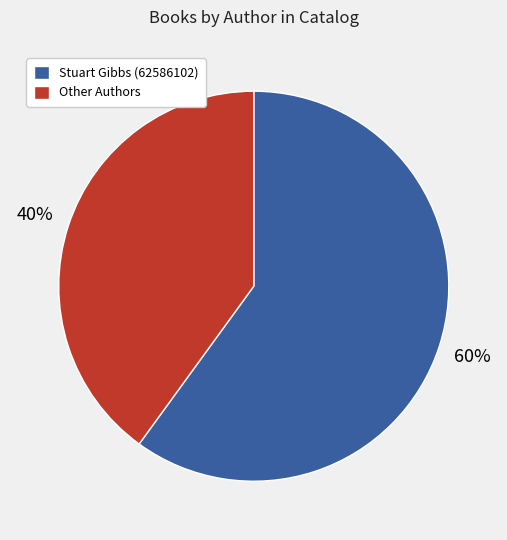

Rank the categories by value from lowest to highest.

Other Authors, Stuart Gibbs (62586102)